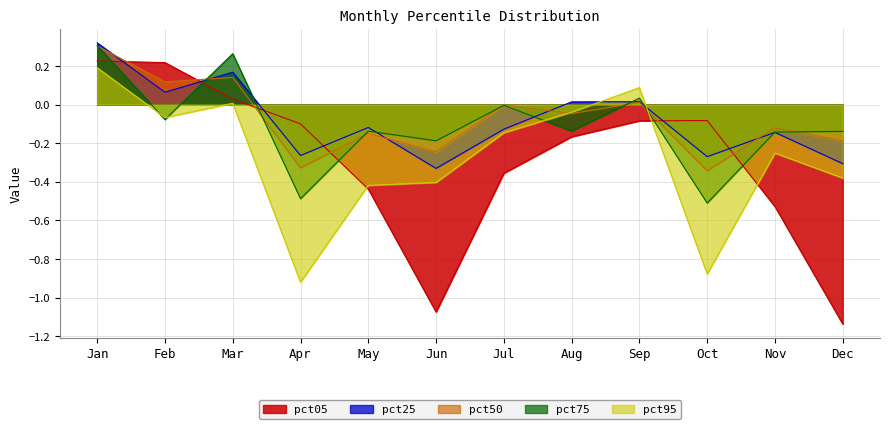

What is the sum of the pct05 values at Jul and Sep?

-0.4